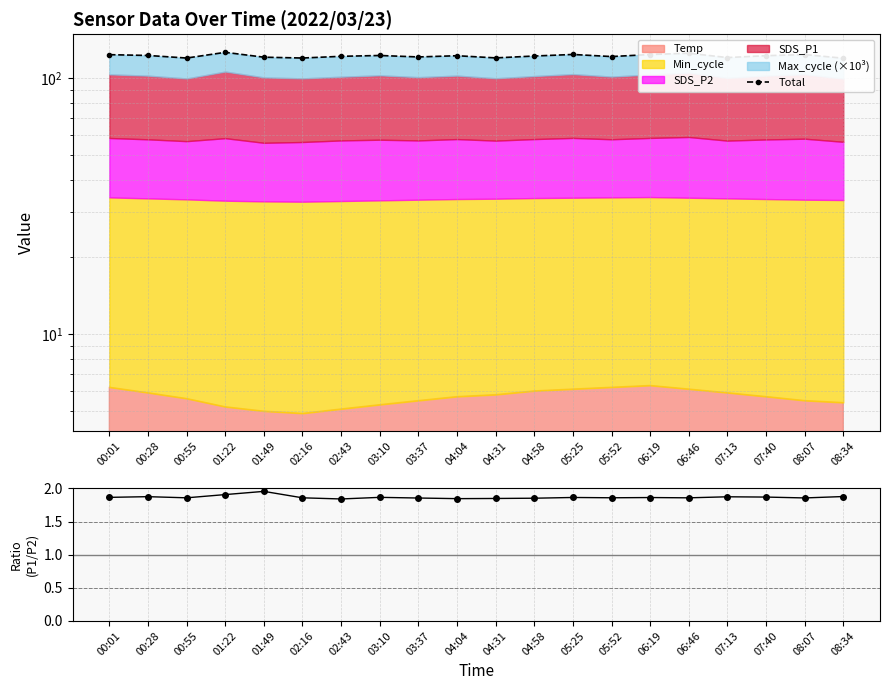

The value of Total at 06:19 is 43.4. True or false?

False